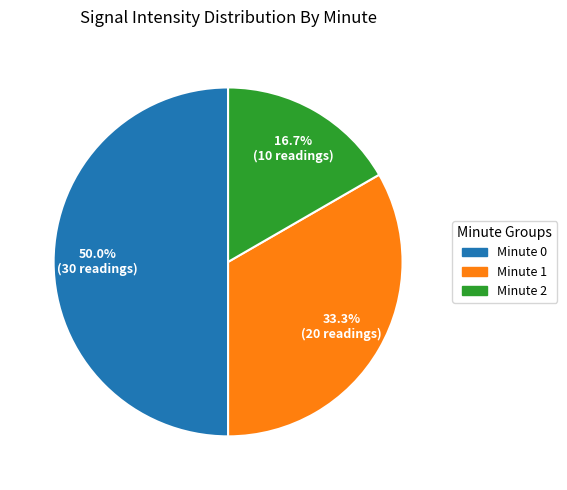

Which has a higher value, Minute 2 or Minute 0?

Minute 0